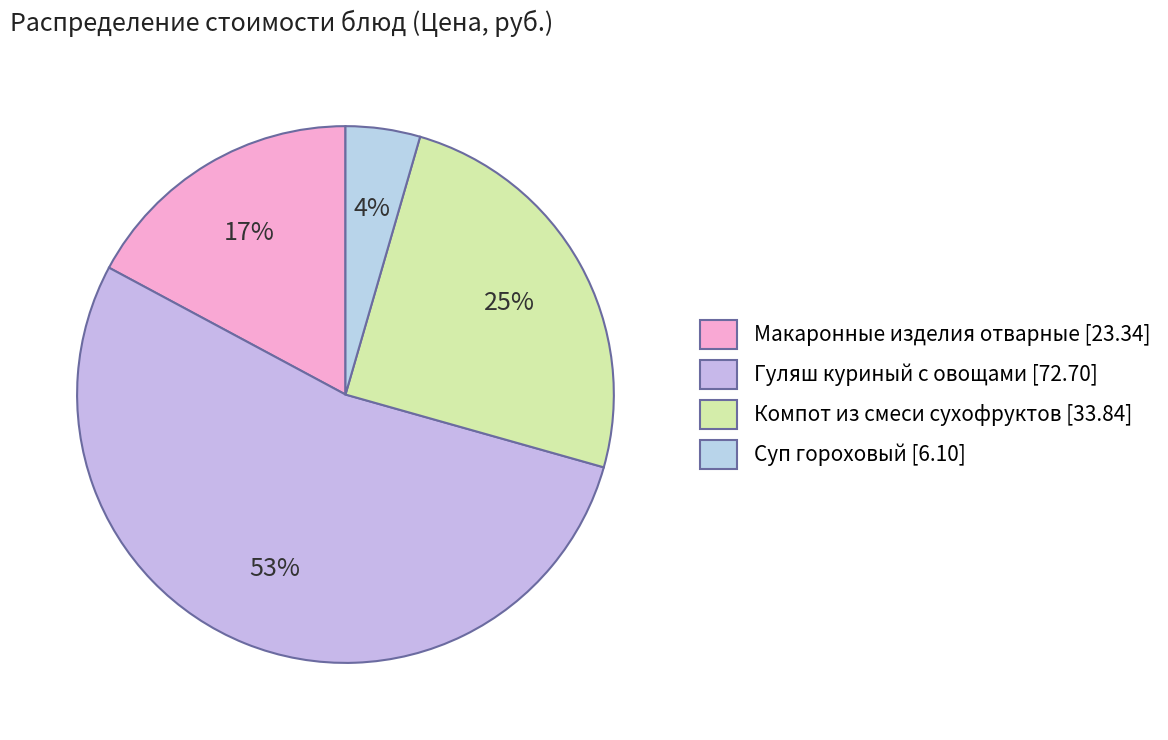

To the nearest percent, what is the average slice percentage?

25%